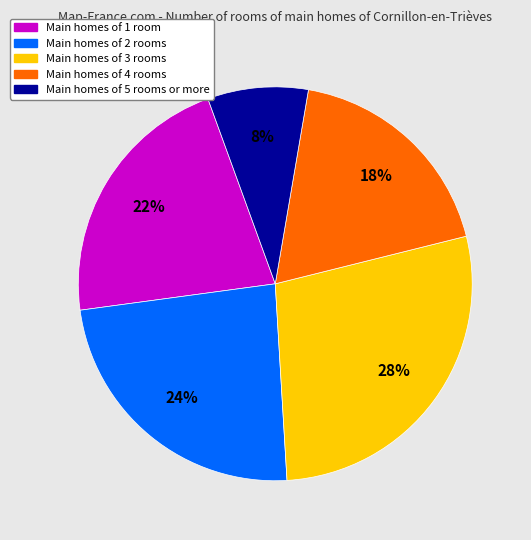

Is there a majority slice in this chart?

No